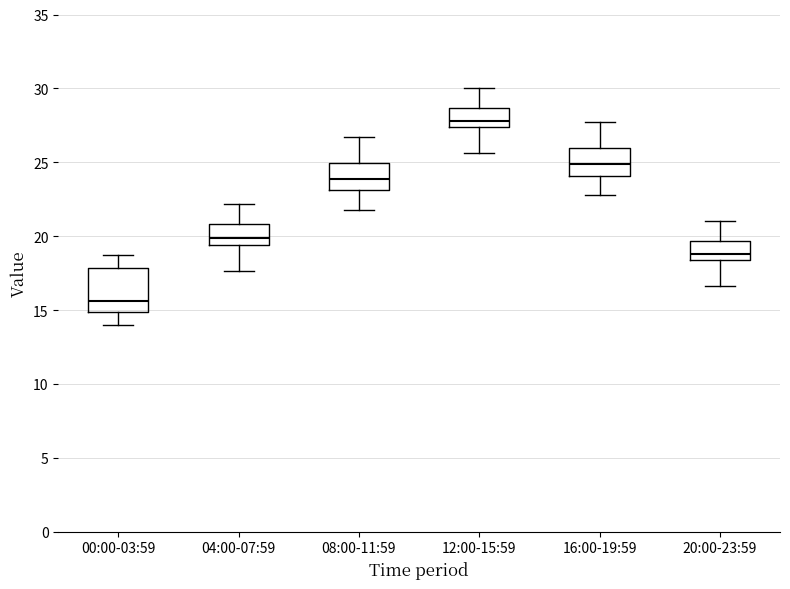

Reading left to right, transcribe this box plot: for each box, give where its median line is, the range the box spans, and where its two whiskers end, as read against the y-axis. The values are not printed on the chart, so give them approximately, as read against the axis.

00:00-03:59: median 15.5, box 15.0 to 18.0, whiskers 14.0 to 18.5
04:00-07:59: median 20.0, box 19.5 to 21.0, whiskers 17.5 to 22.0
08:00-11:59: median 24.0, box 23.0 to 25.0, whiskers 22.0 to 26.5
12:00-15:59: median 28.0, box 27.5 to 28.5, whiskers 25.5 to 30.0
16:00-19:59: median 25.0, box 24.0 to 26.0, whiskers 23.0 to 27.5
20:00-23:59: median 19.0, box 18.5 to 19.5, whiskers 16.5 to 21.0